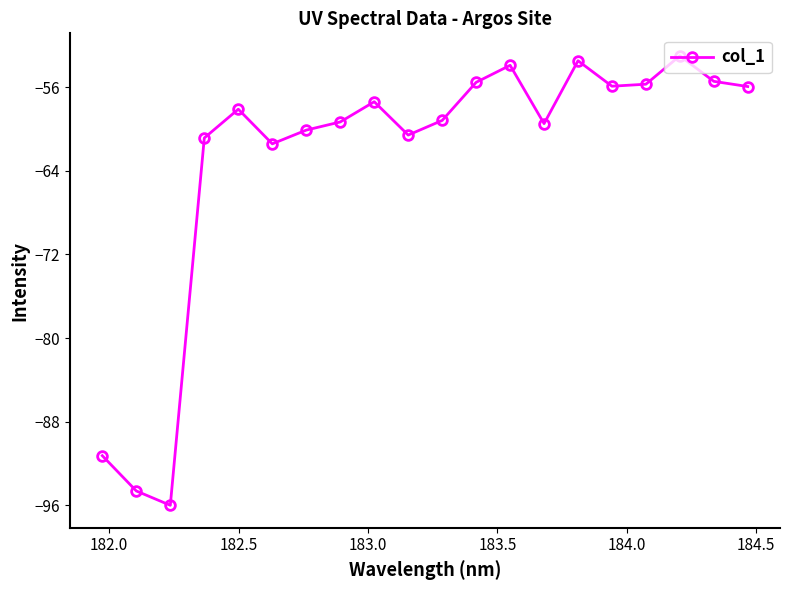

What is the value of the 18th point from the left?

-53.0